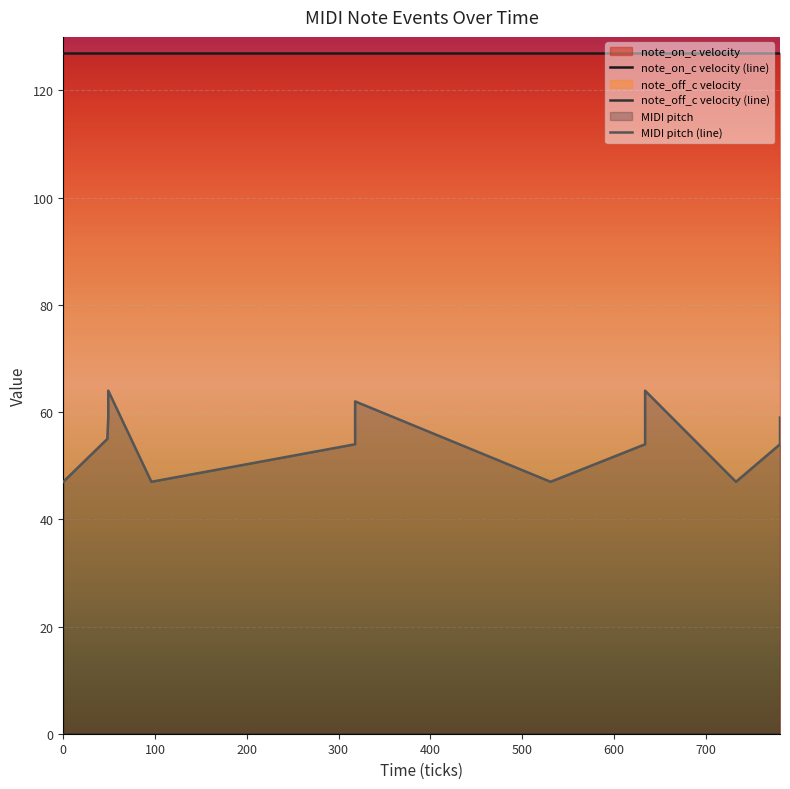

What is the maximum value for note_on_c velocity (line)?

127